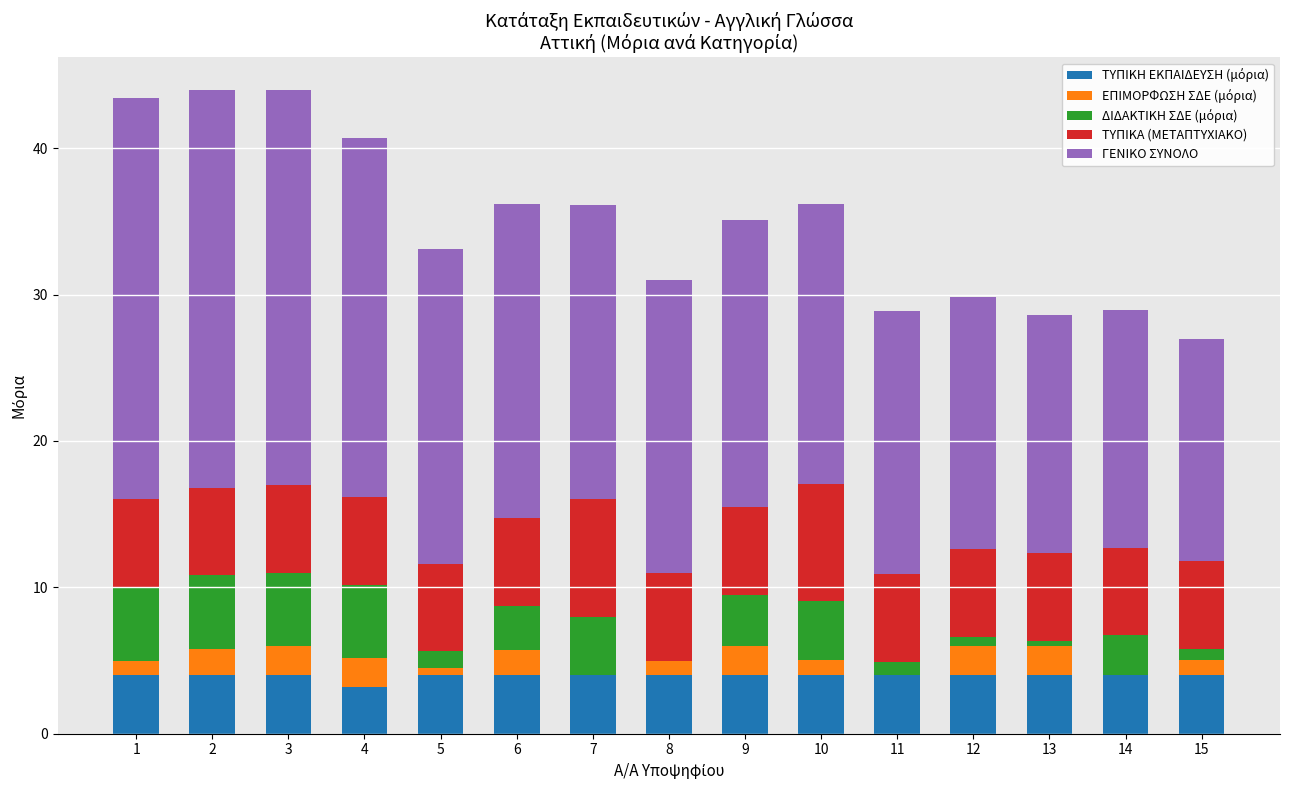

What is the total value across all series at 10?

36.2